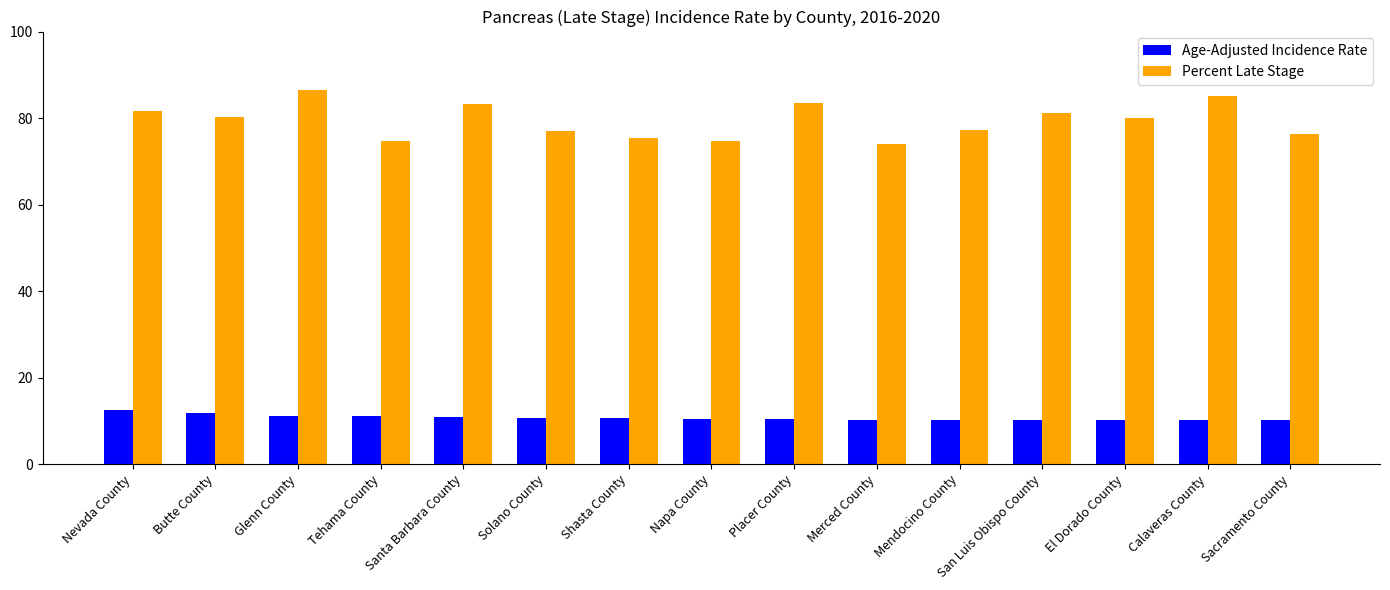

What is the difference between the maximum and minimum values in the Percent Late Stage series?

12.4